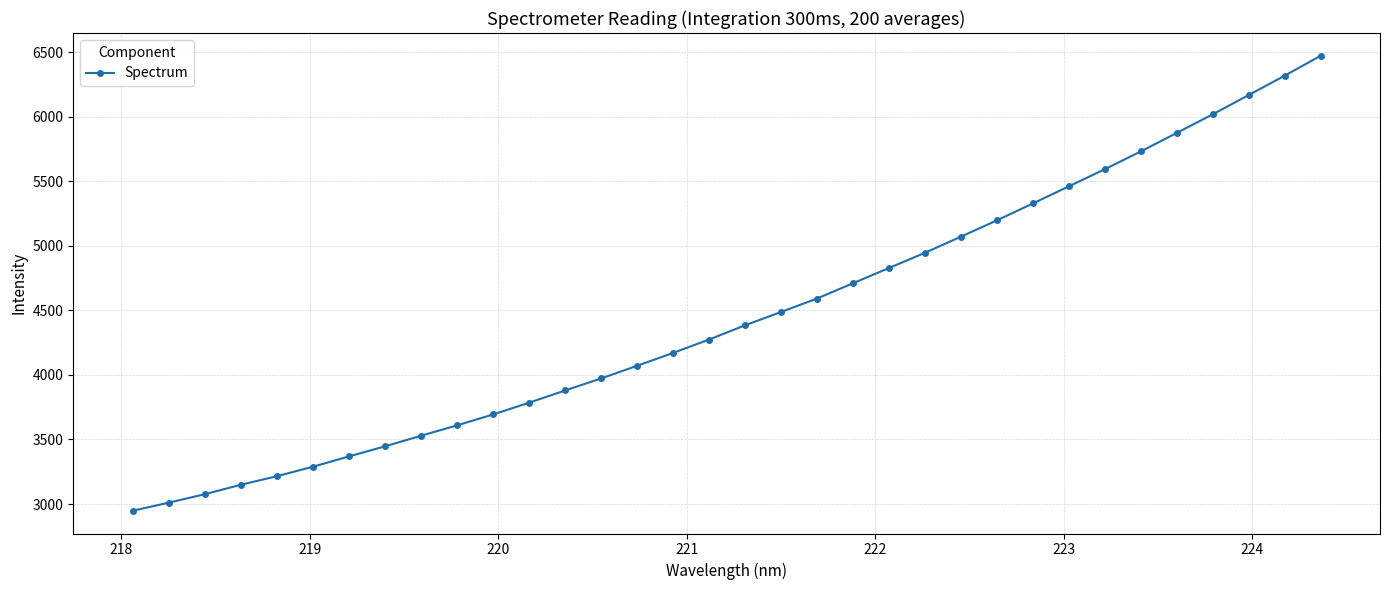

How many lines are shown in the chart?

1